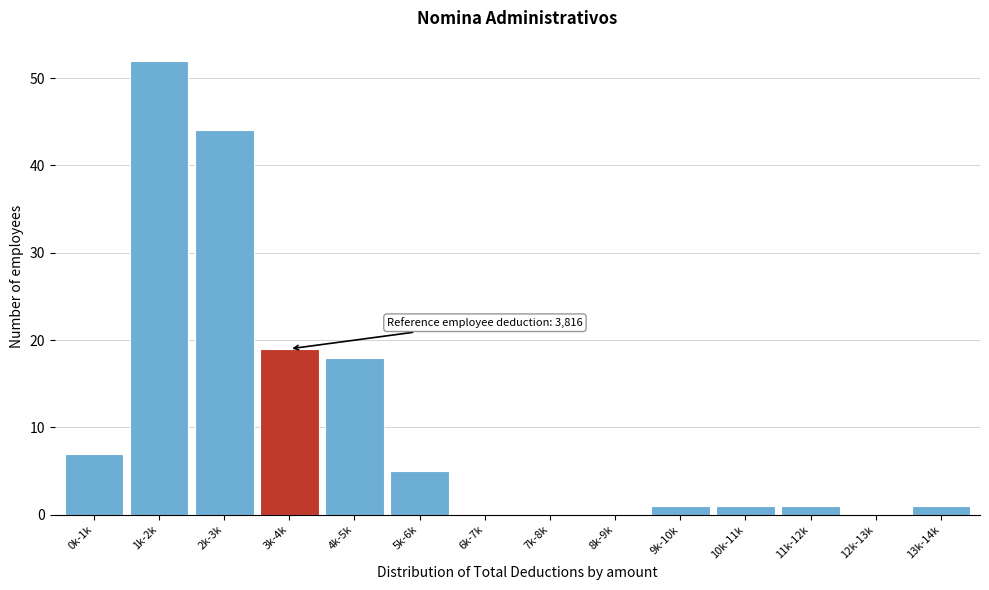

Reading left to right, what are all the values shown in this chart?

0k-1k=7	1k-2k=52	2k-3k=44	3k-4k=19	4k-5k=18	5k-6k=5	6k-7k=0	7k-8k=0	8k-9k=0	9k-10k=1	10k-11k=1	11k-12k=1	12k-13k=0	13k-14k=1